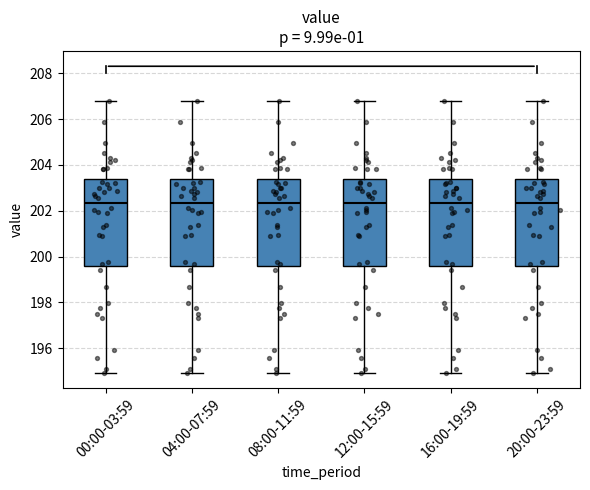

Where does the median line of the box for 00:00-03:59 sit on the y-axis? The values are not printed on the chart, so give them approximately, as read against the axis.

202.4